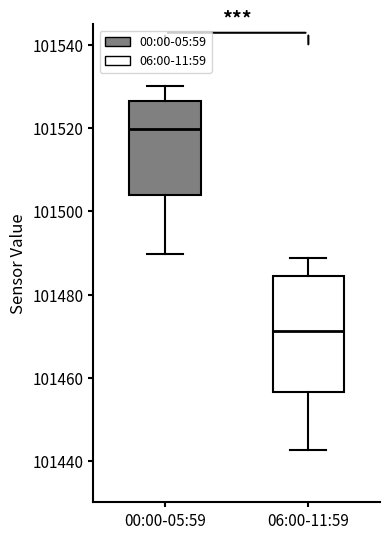

Where is the lower edge of the box for 00:00-05:59 on the y-axis? The values are not printed on the chart, so give them approximately, as read against the axis.

101504